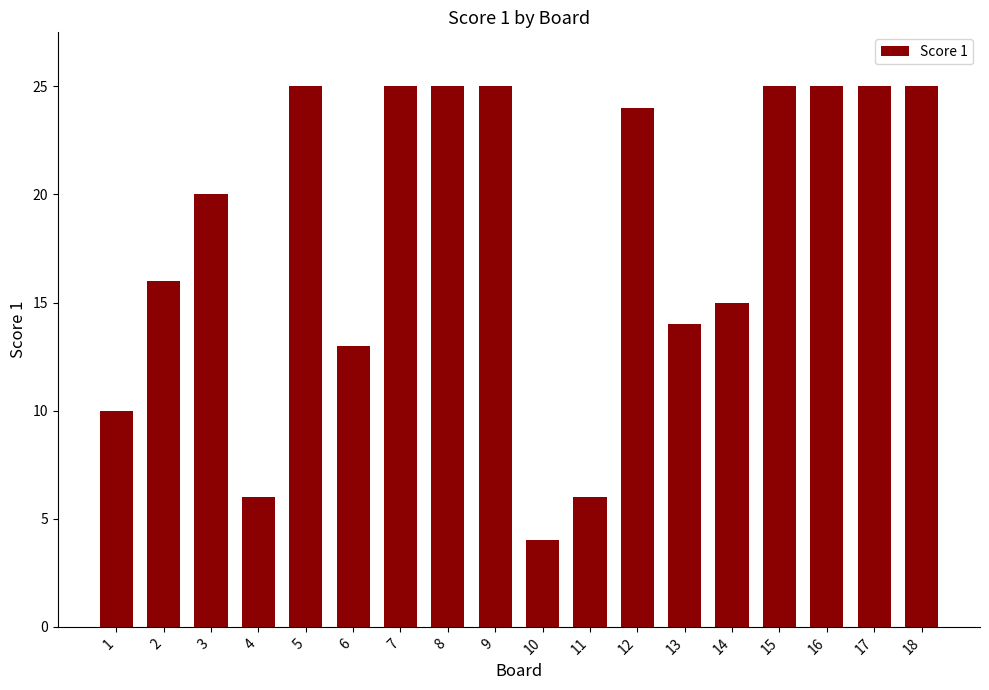

At which label is the value closest to 14?

13